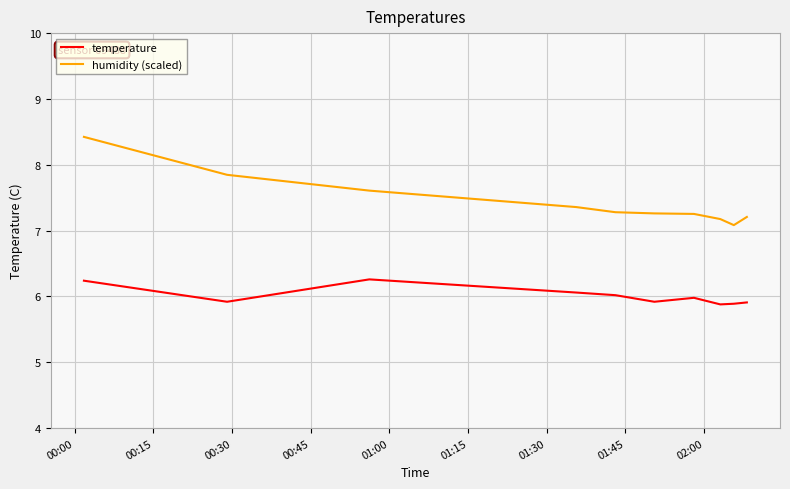

What is the highest value of the temperature series?

6.3